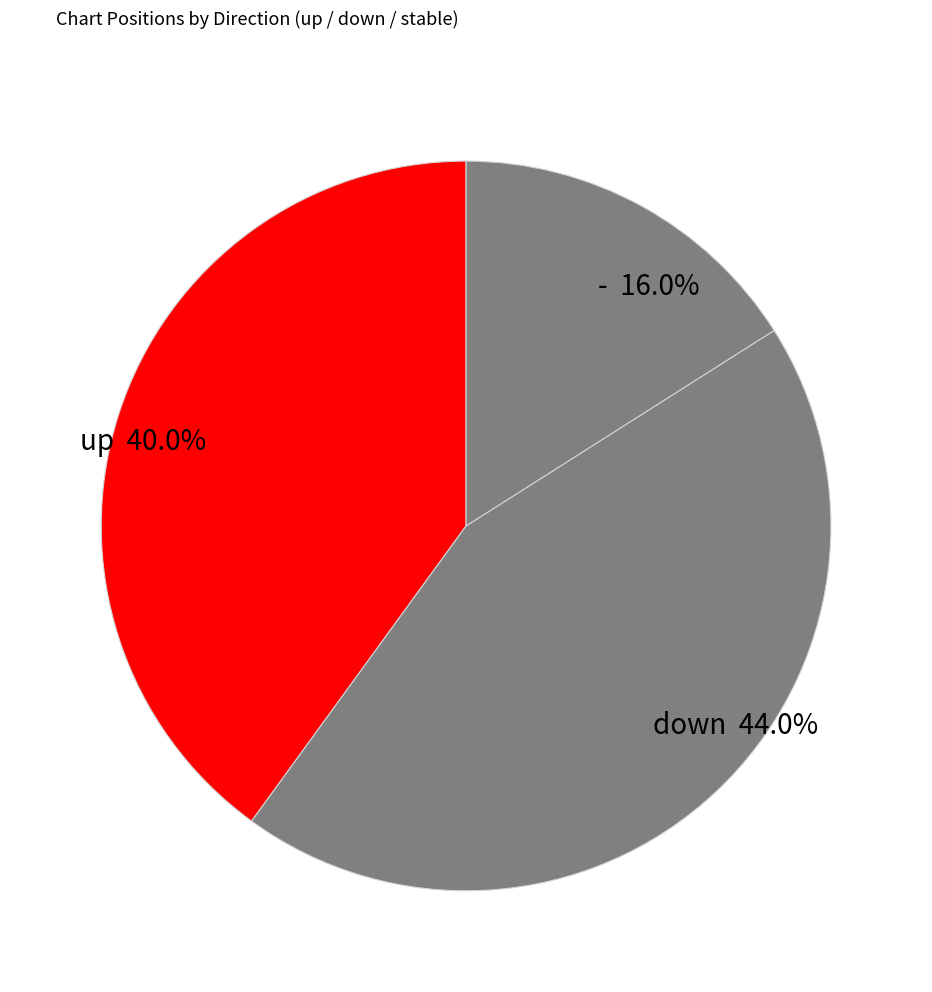

What percentage is the - slice, to the nearest percent?

16%